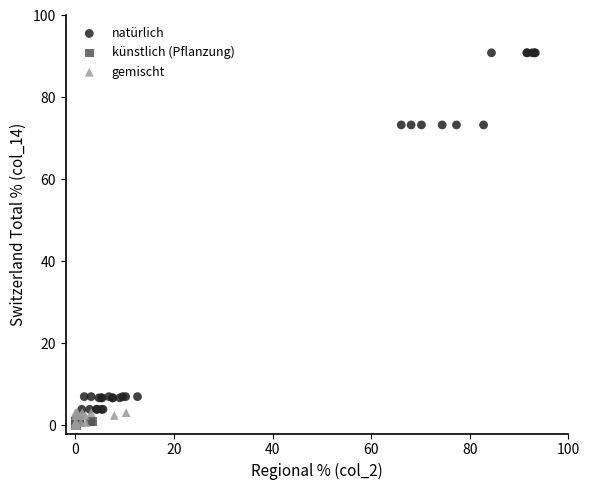

Which series has the widest spread of Y values?

natürlich